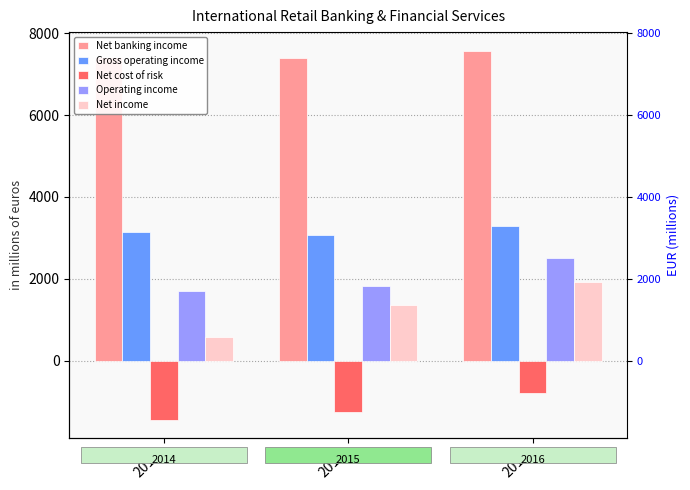

Between 2015 and 2016, which series saw the biggest shift?

Operating income